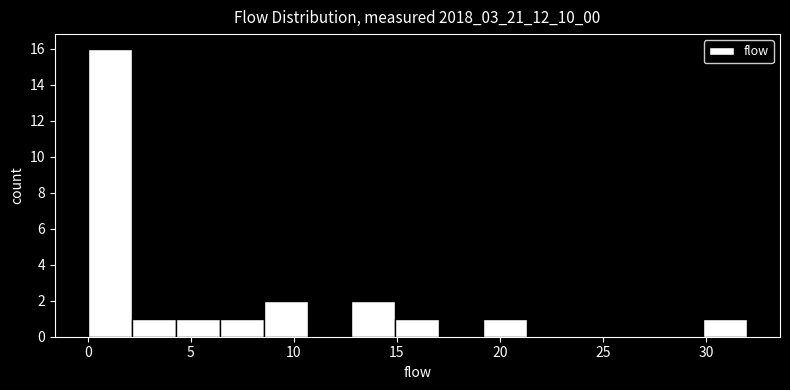

Which range on the x-axis has the tallest bar?

0.0 to 2.0